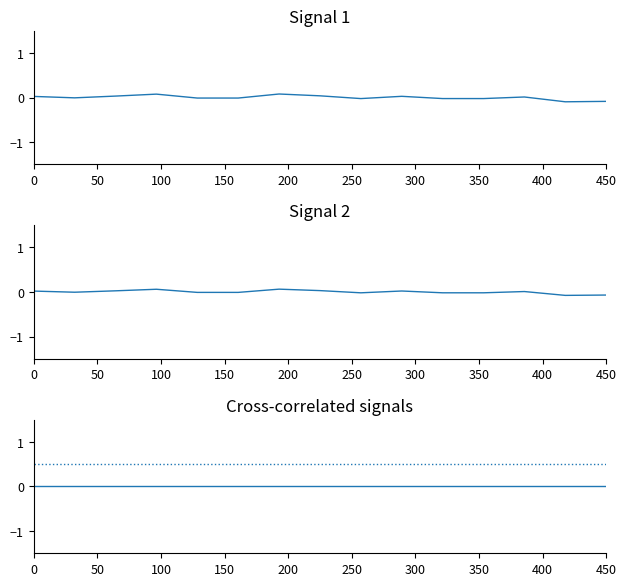

The Минимальный взнос series shows -0.0 at 11. True or false?

False